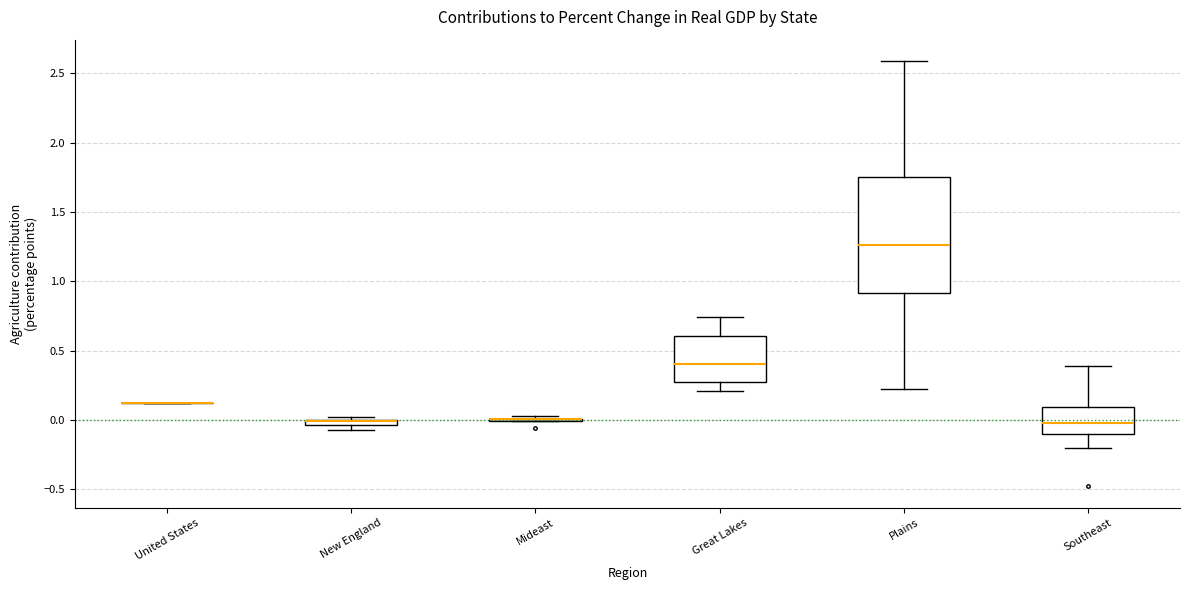

Comparing the boxes themselves (not the whiskers), which one is the tallest?

Plains